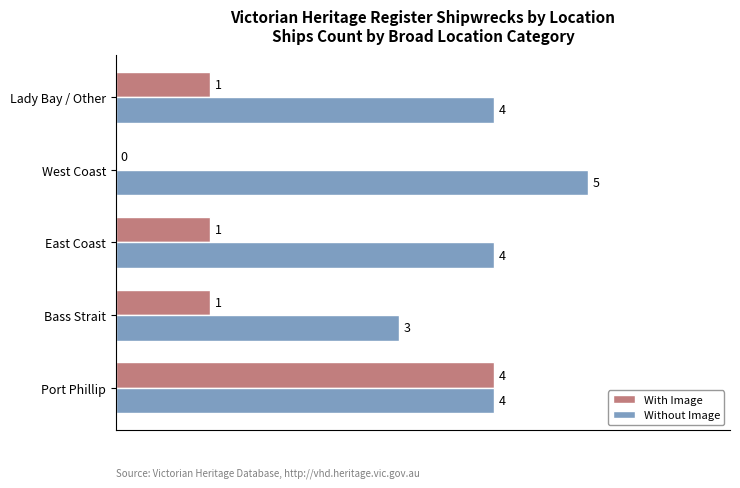

Is it true that With Image equals 0 at Bass Strait?

False